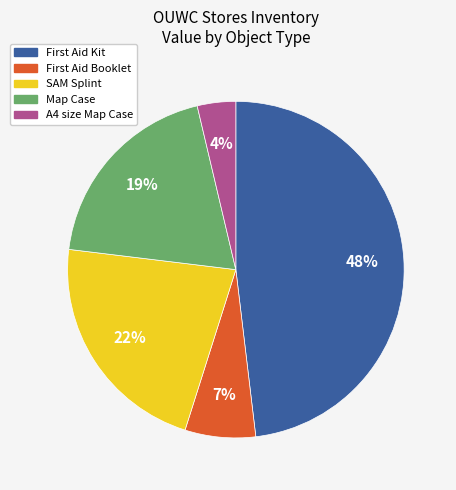

Which slice is the largest?

First Aid Kit